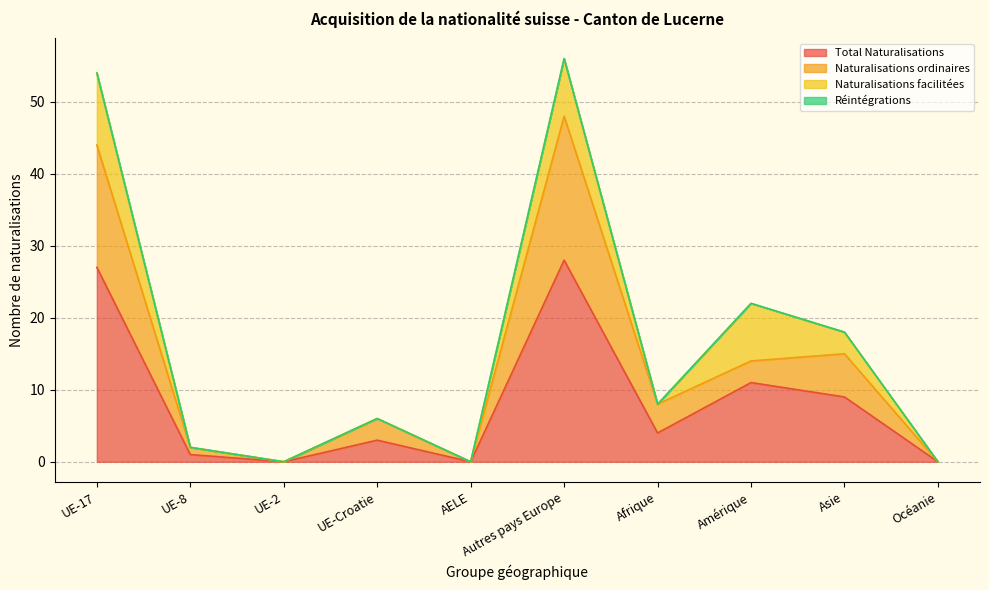

What is the difference between the second highest and minimum values in the Total Naturalisations series?

27